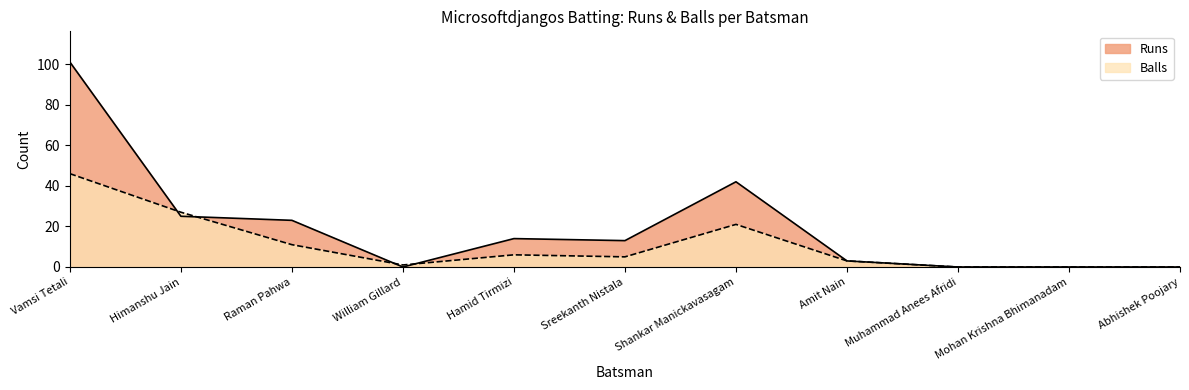

Where is Runs nearest to the value 50?

Shankar Manickavasagam